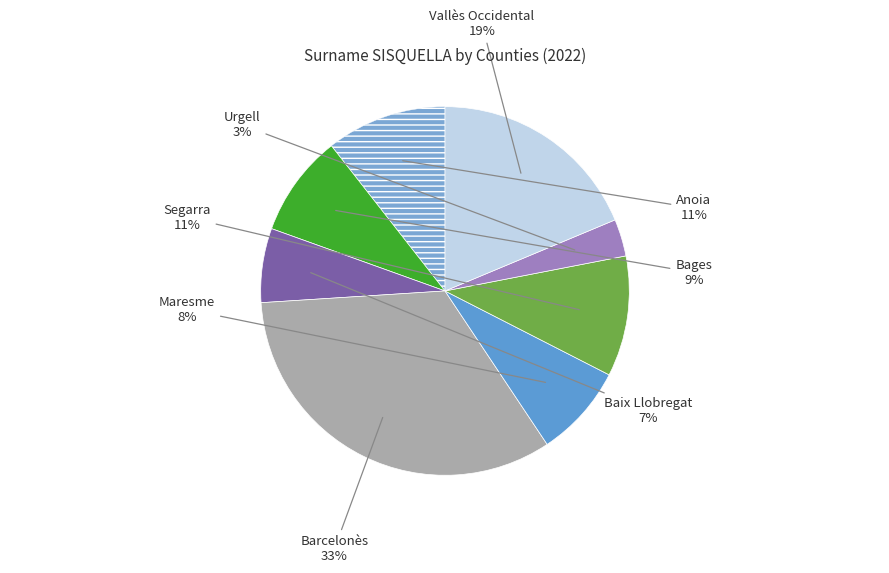

Which slice is the smallest?

Urgell